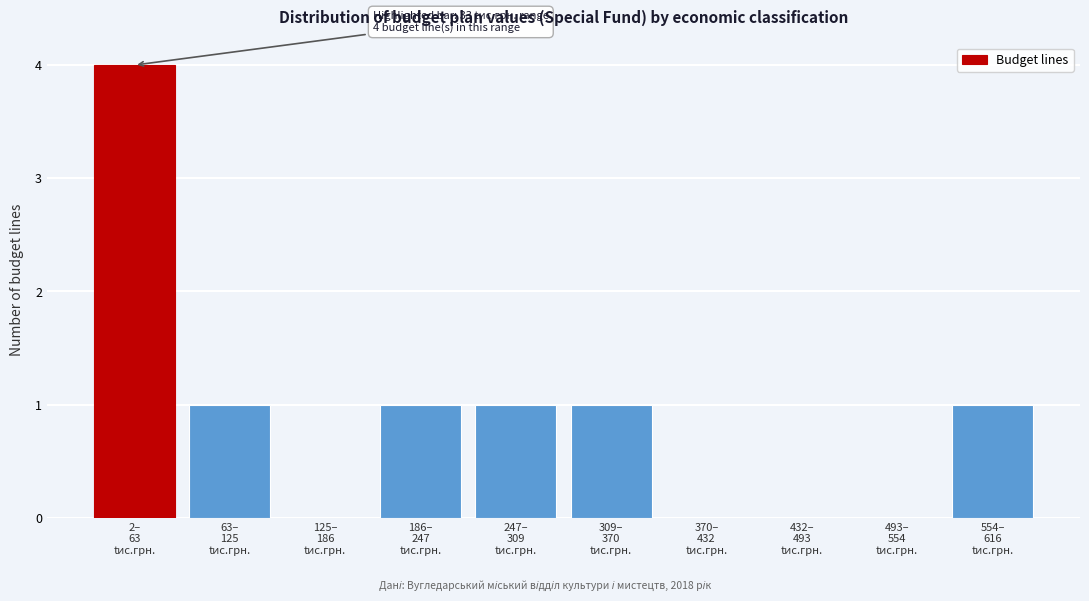

What is the sum of all values?

9